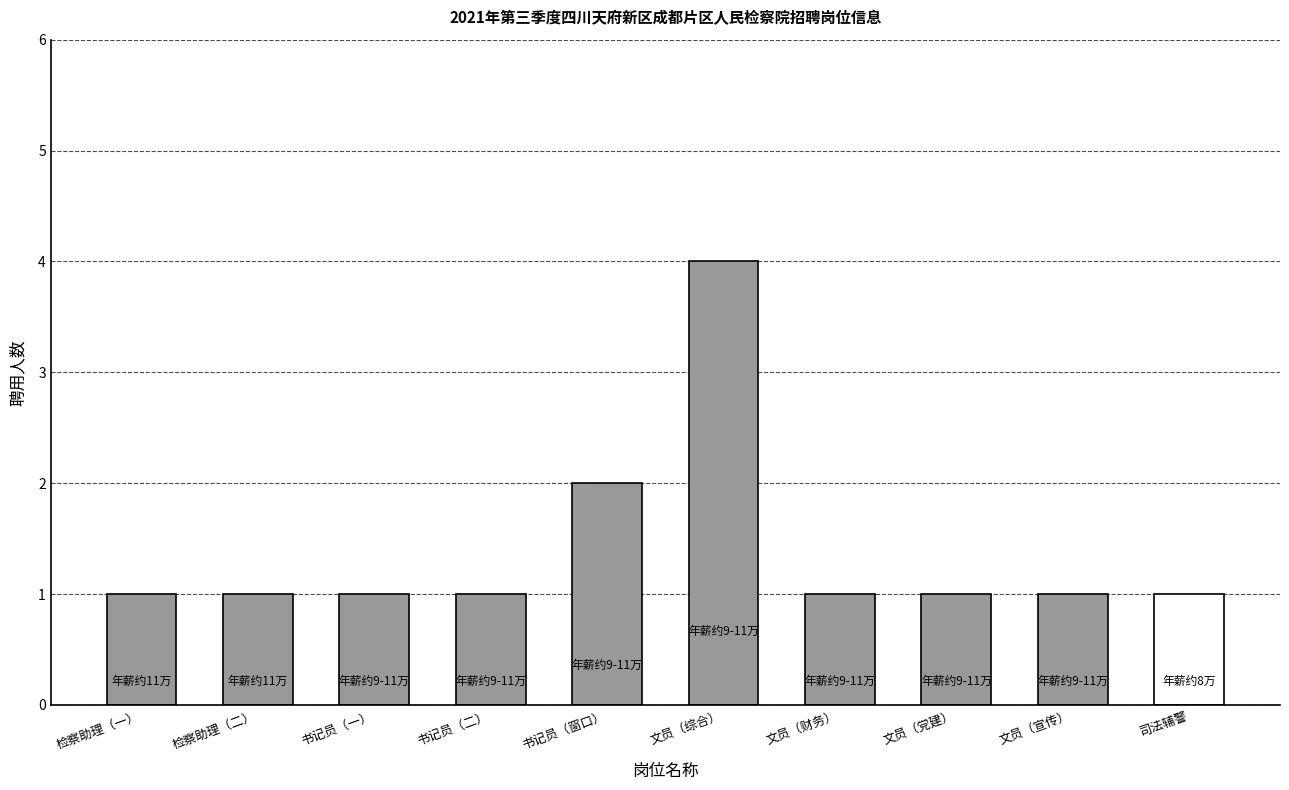

What is the change in value from 书记员（一） to 文员（综合）?

+3